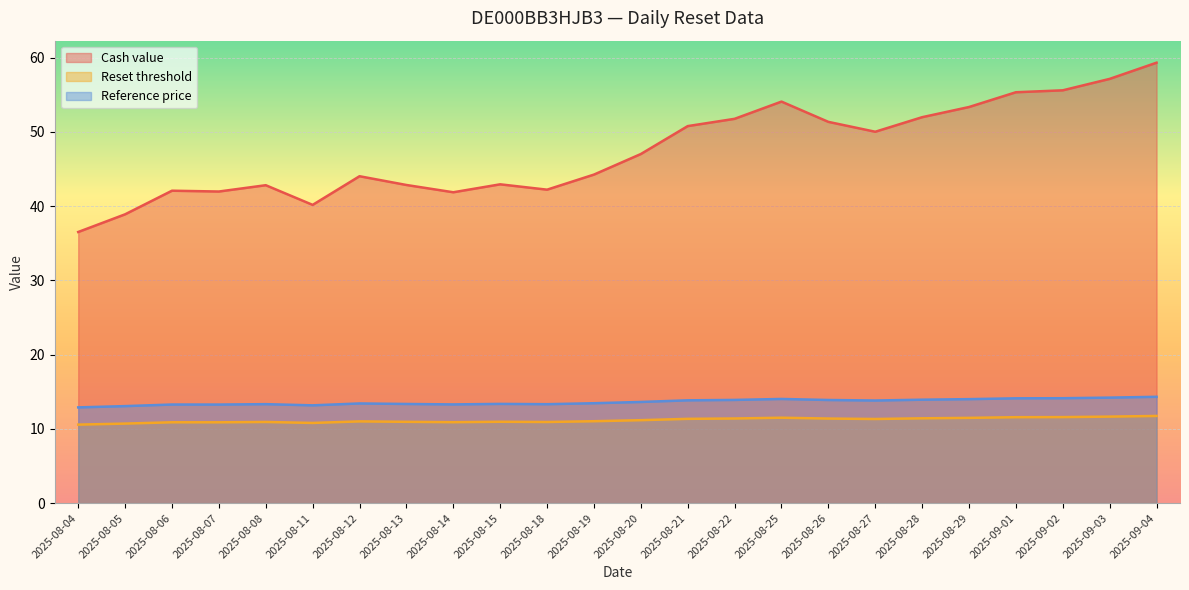

What is the difference between the maximum and minimum values in the Reset threshold series?

1.2